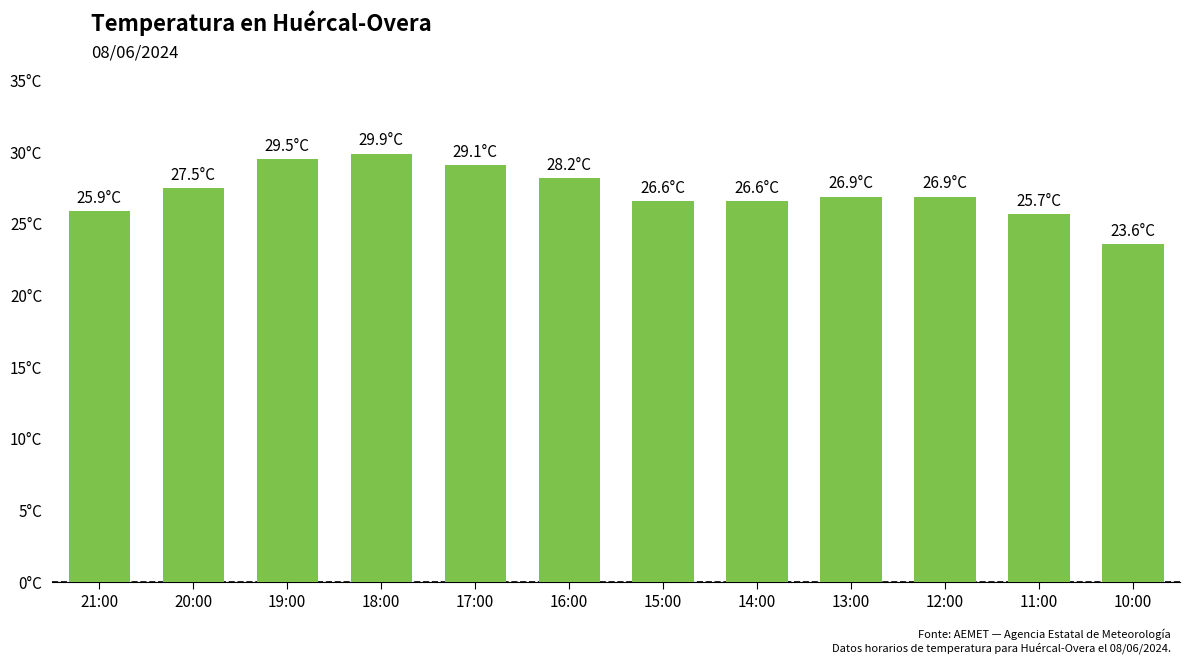

What is the difference between the maximum and minimum values?

6.3